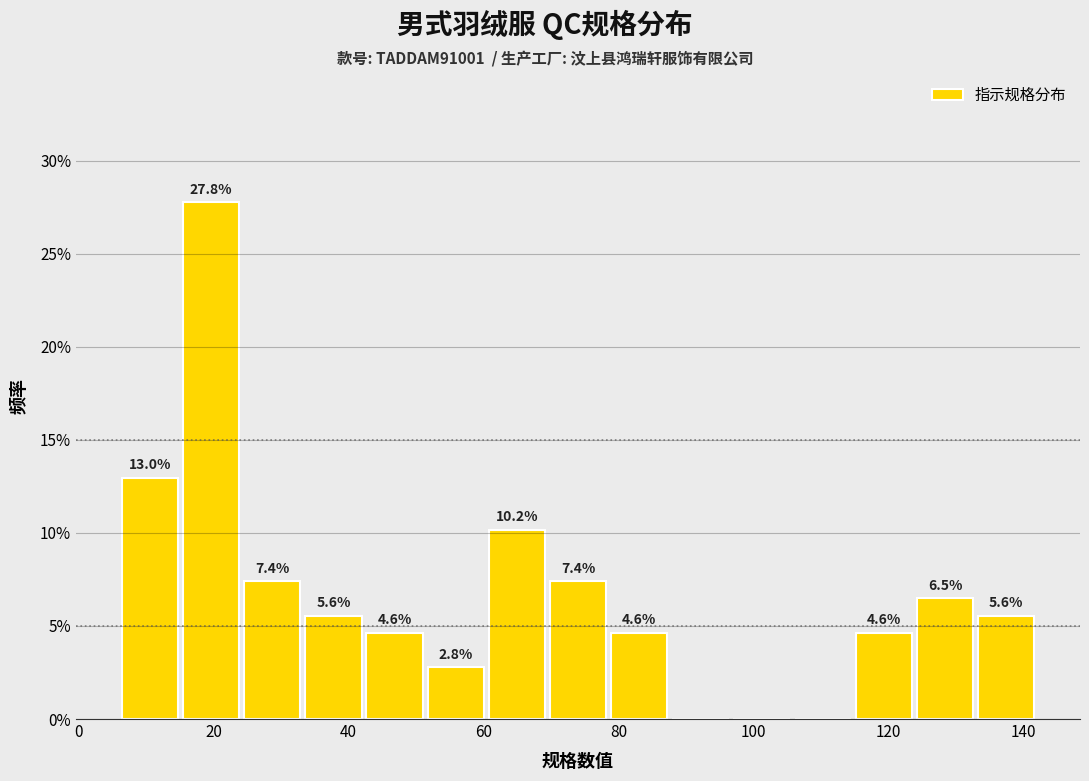

Over which range of the x-axis is the bar tallest?

16 to 24